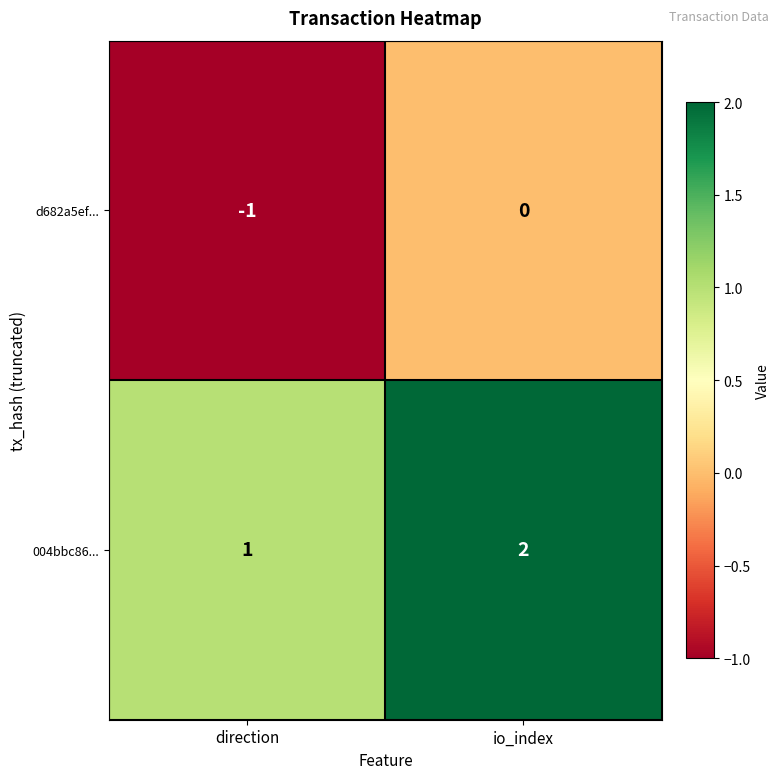

At how many categories does at least one series exceed 0?

2